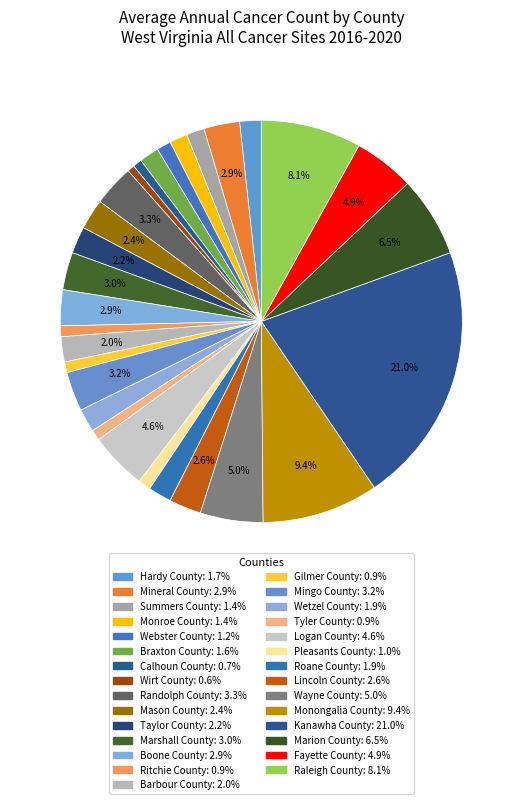

Is it true that Webster County is 1% of the pie?

True